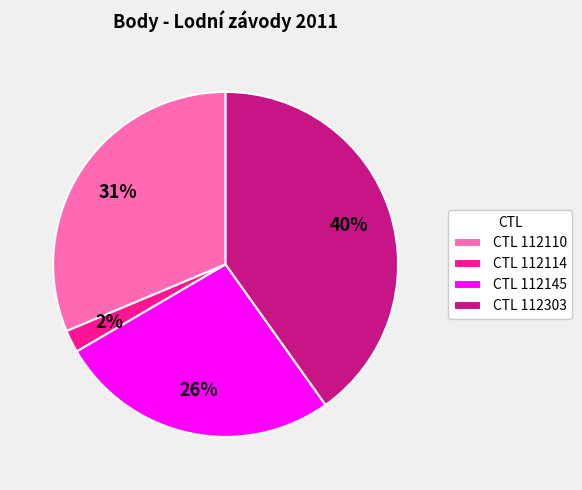

Approximately how many times larger is the value at CTL 112110 compared to CTL 112303?

0.8